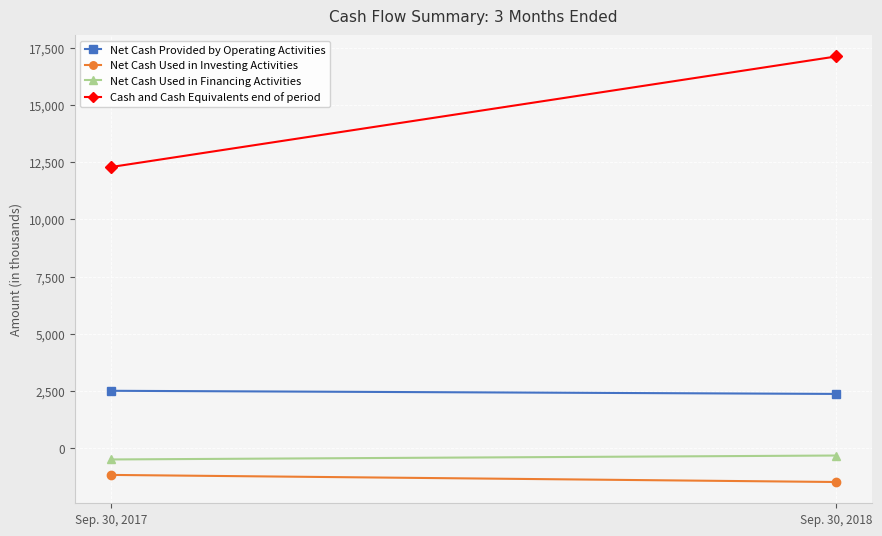

Is it true that Net Cash Provided by Operating Activities equals 1052 at Sep. 30, 2017?

False